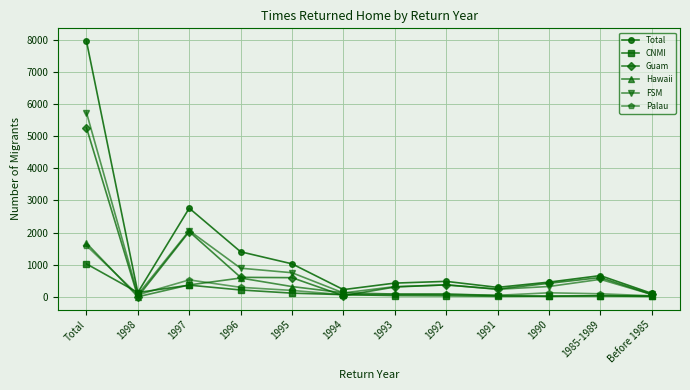

Is it true that CNMI equals 1025 at Total?

True